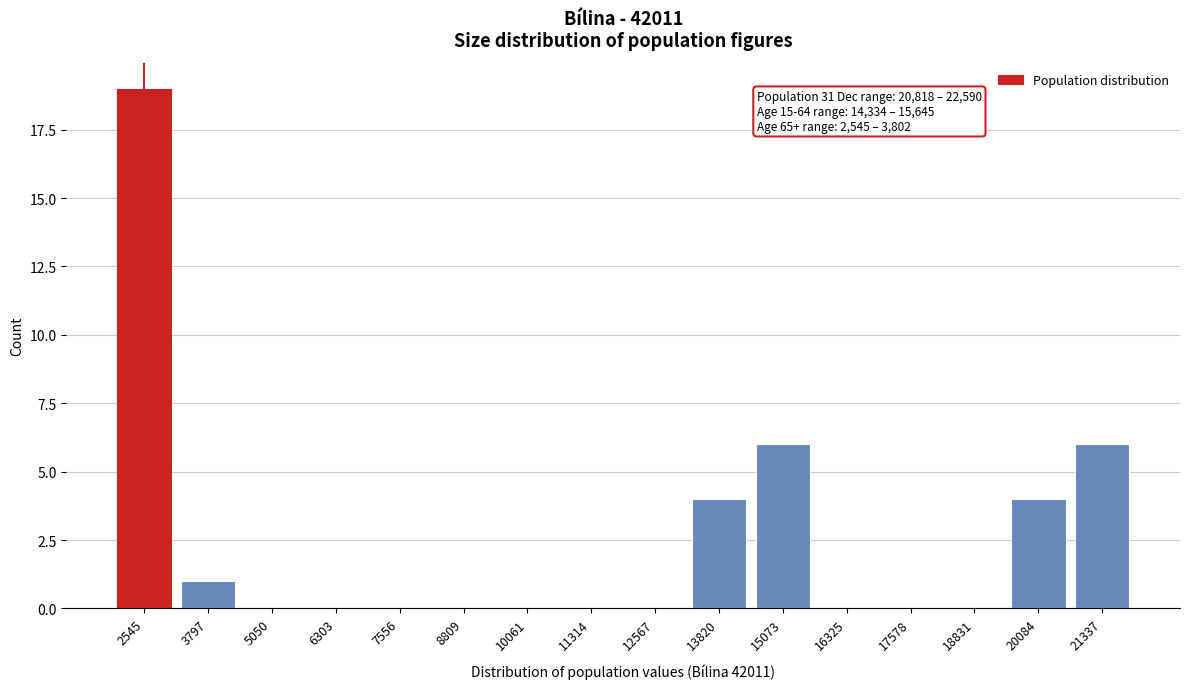

Reading left to right, transcribe all the data shown in this chart.

2545=19	3797=1	5050=0	6303=0	7556=0	8809=0	10061=0	11314=0	12567=0	13820=4	15073=6	16325=0	17578=0	18831=0	20084=4	21337=6